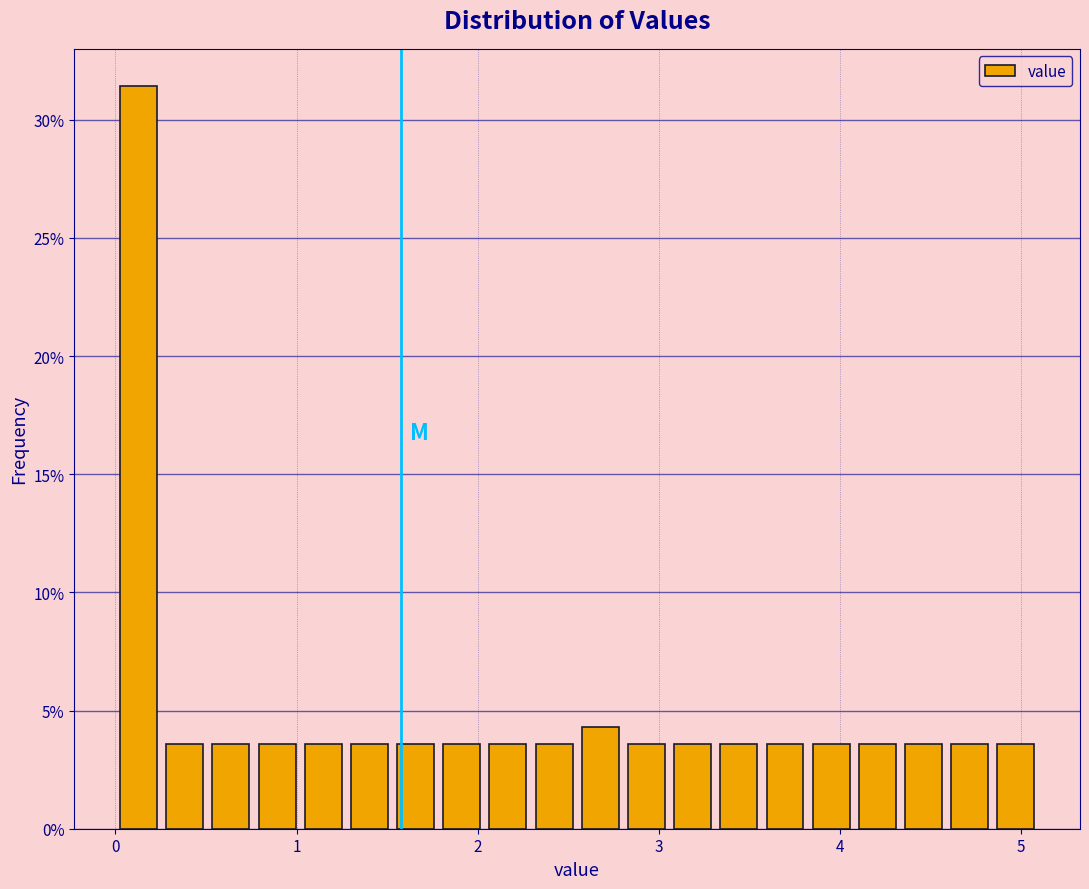

Read against the x-axis, roughly where is the centre of the tallest bar?

0.1